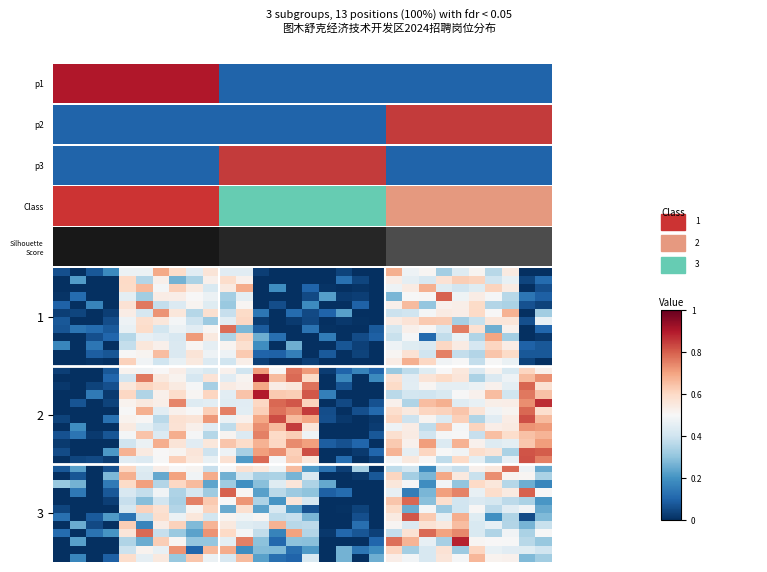

At which category does the chart reach its peak across all series?

12